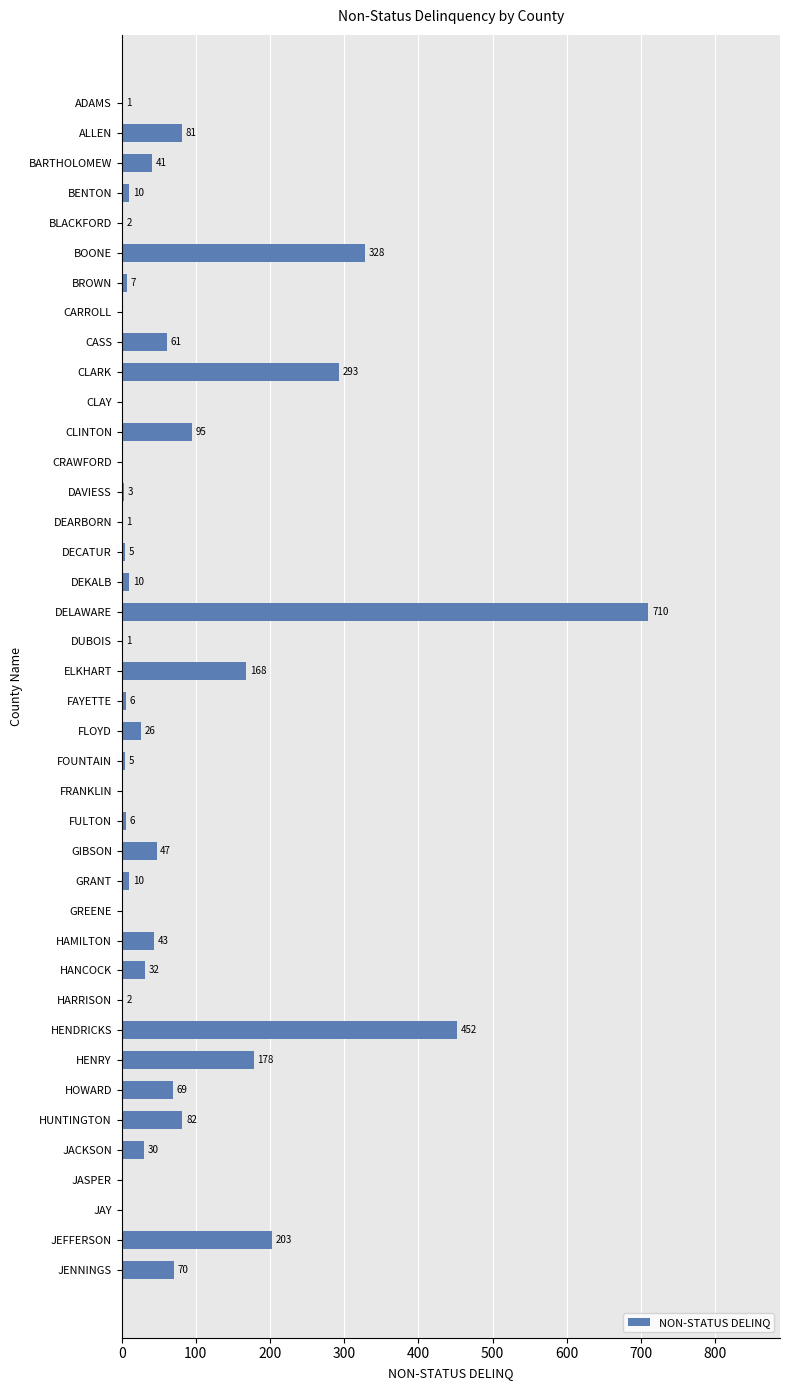

What is the sum of the values at FRANKLIN and CLARK?

293